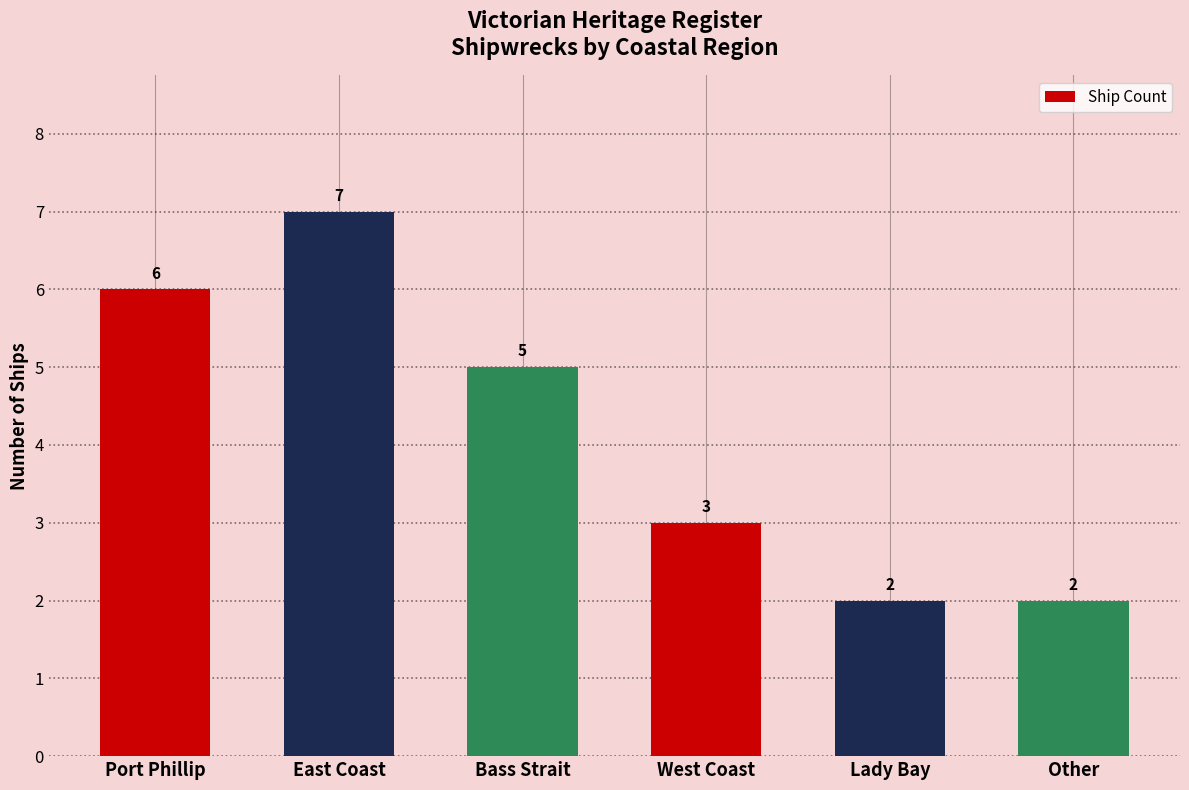

How many data points are less than 5?

3